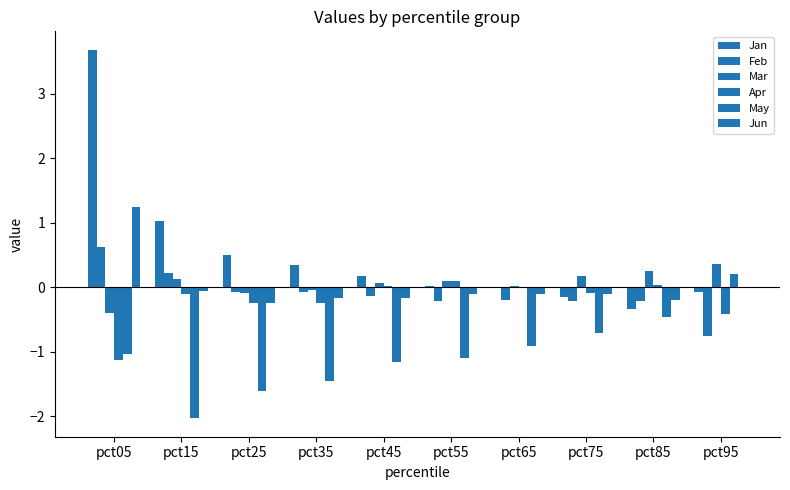

What is the value of the Apr bar at the 3rd from the left?

-0.2